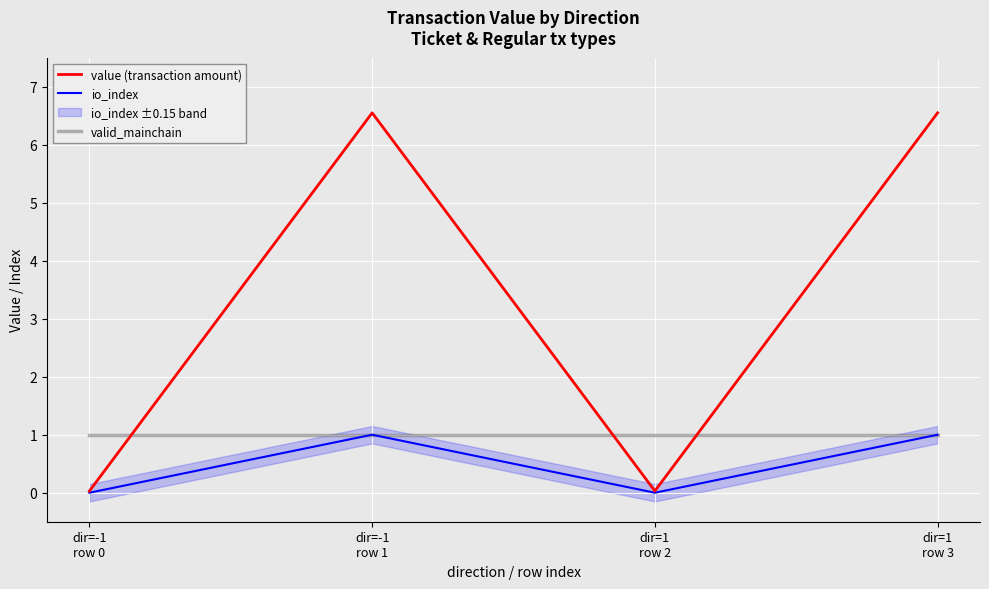

What is the sum of all valid_mainchain values?

4.0